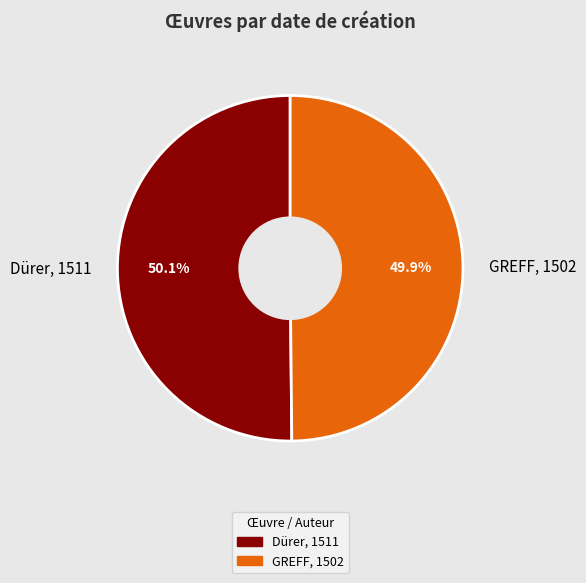

Rank the categories by value from highest to lowest.

Dürer, 1511, GREFF, 1502